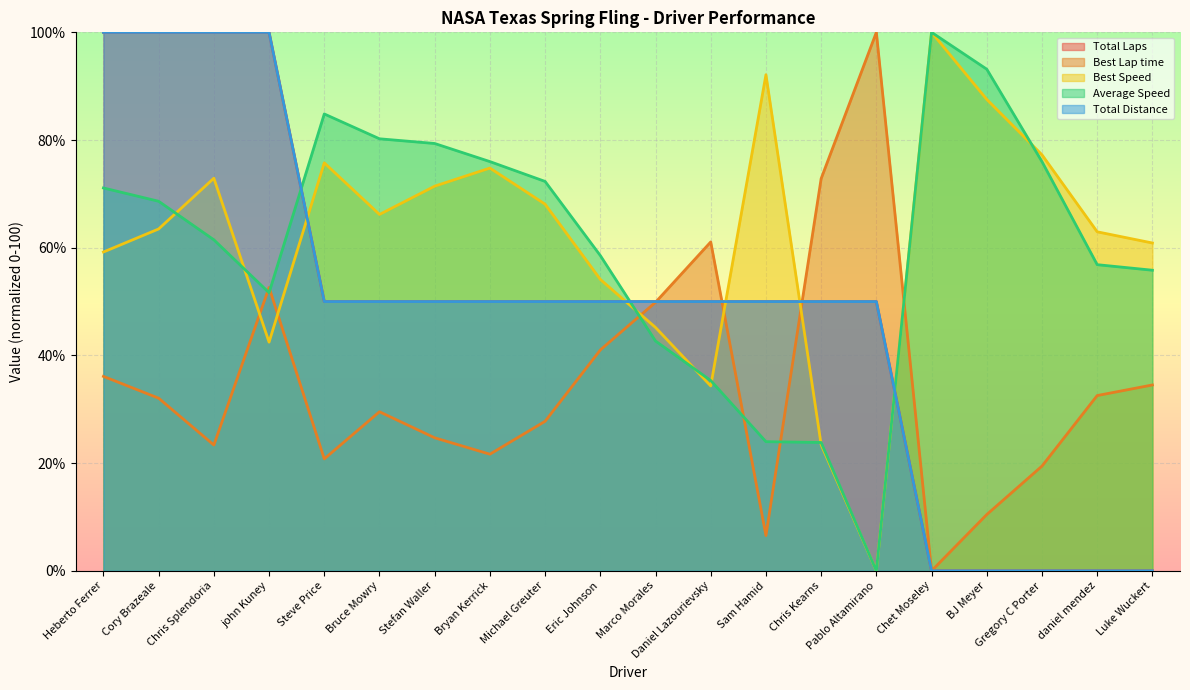

Reading left to right, extract all data points from this chart.

Total Laps: 100.0	100.0	100.0	100.0	50.0	50.0	50.0	50.0	50.0	50.0	50.0	50.0	50.0	50.0	50.0	0.0	0.0	0.0	0.0	0.0
Best Lap time: 36.1	32.1	23.4	52.6	20.8	29.5	24.7	21.7	27.8	41.0	49.9	61.1	6.5	72.8	100.0	0.0	10.5	19.5	32.5	34.5
Best Speed: 59.2	63.5	72.9	42.5	75.8	66.2	71.4	74.8	68.1	54.1	45.2	34.3	92.1	23.4	0.0	100.0	87.5	77.3	63.0	60.9
Average Speed: 71.1	68.6	61.5	51.6	84.8	80.2	79.4	76.0	72.3	58.5	42.7	35.3	24.0	23.8	0.0	100.0	93.2	76.0	56.9	55.8
Total Distance: 100.0	100.0	100.0	100.0	50.0	50.0	50.0	50.0	50.0	50.0	50.0	50.0	50.0	50.0	50.0	0.0	0.0	0.0	0.0	0.0